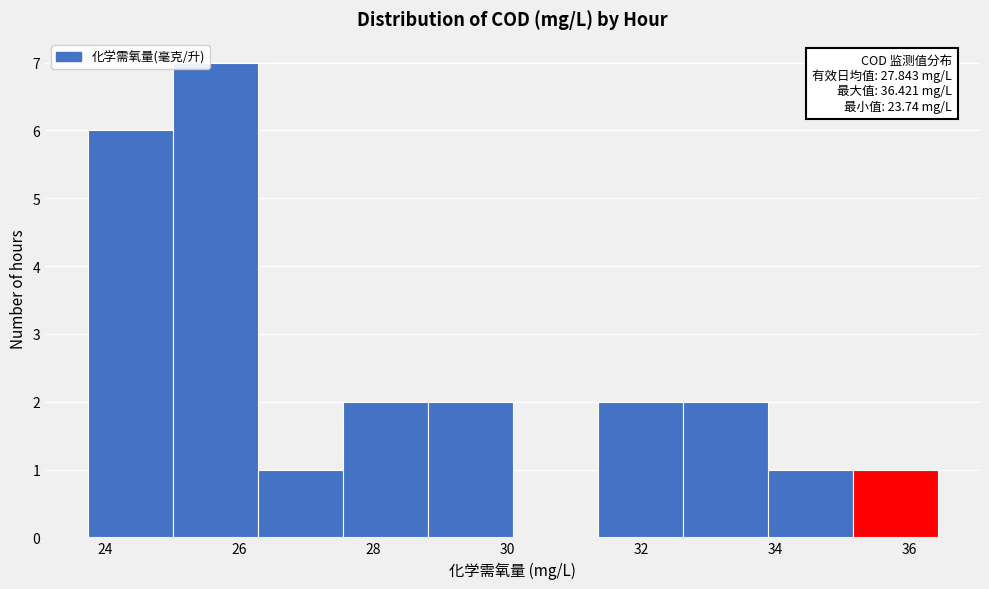

Over which range of the x-axis is the bar tallest?

25.0 to 26.2